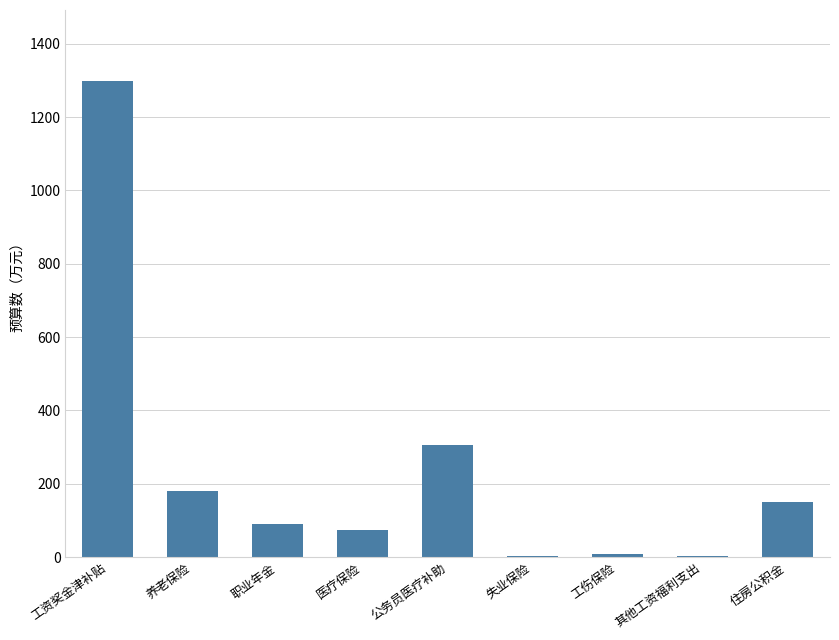

Read the value at 职业年金.

89.9